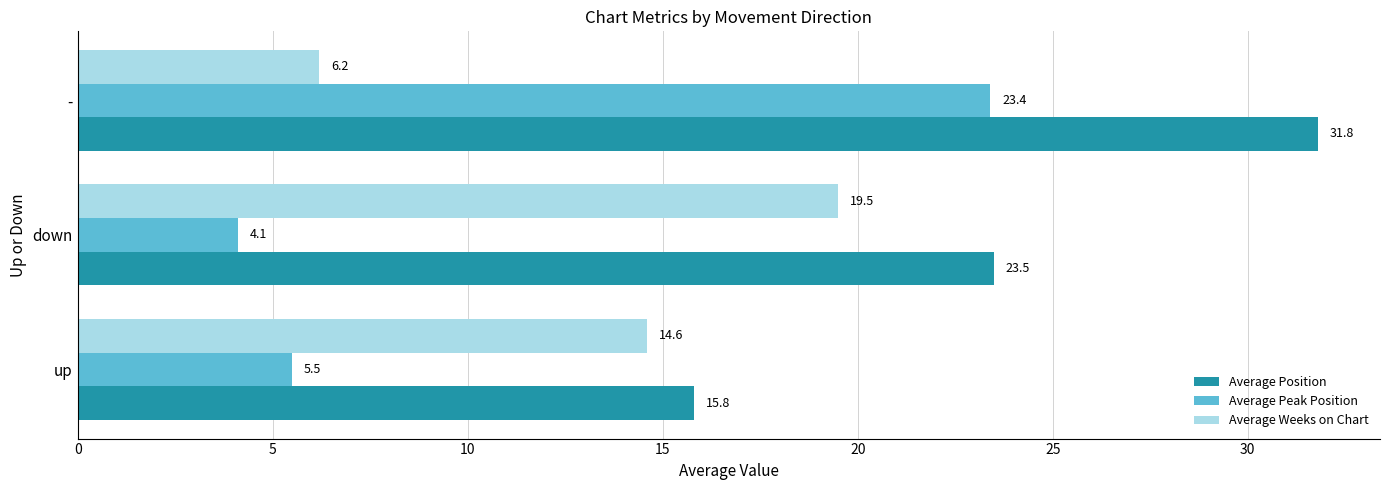

What is the sum of all Average Peak Position values?

33.0